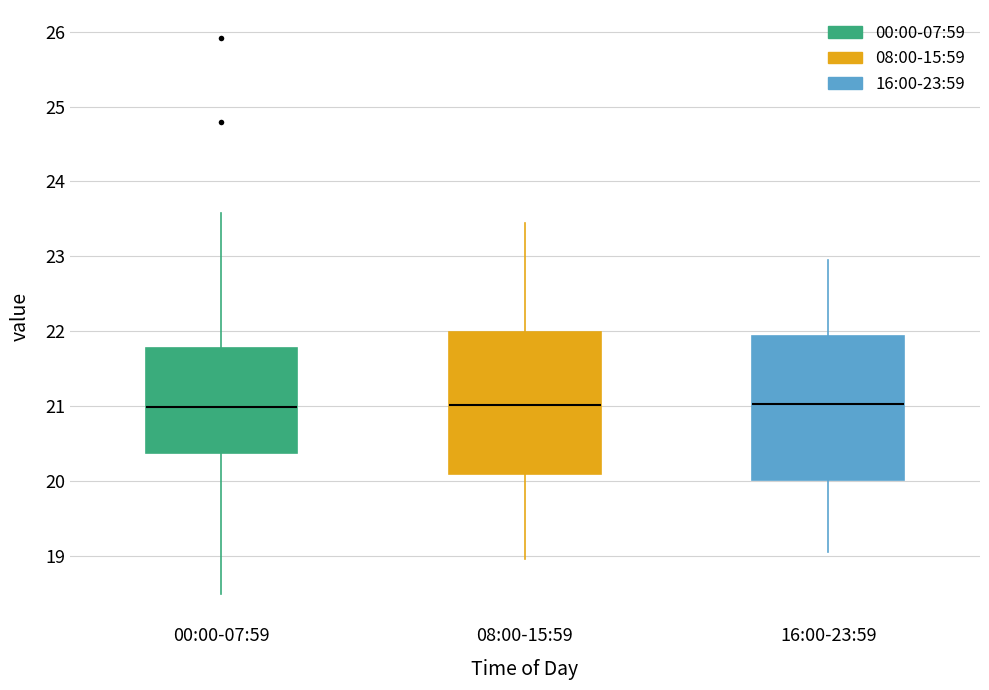

Reading left to right, transcribe this box plot: for each box, give where its median line is, the range the box spans, and where its two whiskers end, as read against the y-axis. The values are not printed on the chart, so give them approximately, as read against the axis.

00:00-07:59: median 21.0, box 20.4 to 21.8, whiskers 18.5 to 23.6
08:00-15:59: median 21.0, box 20.1 to 22.0, whiskers 19.0 to 23.5
16:00-23:59: median 21.0, box 20.0 to 21.9, whiskers 19.1 to 23.0